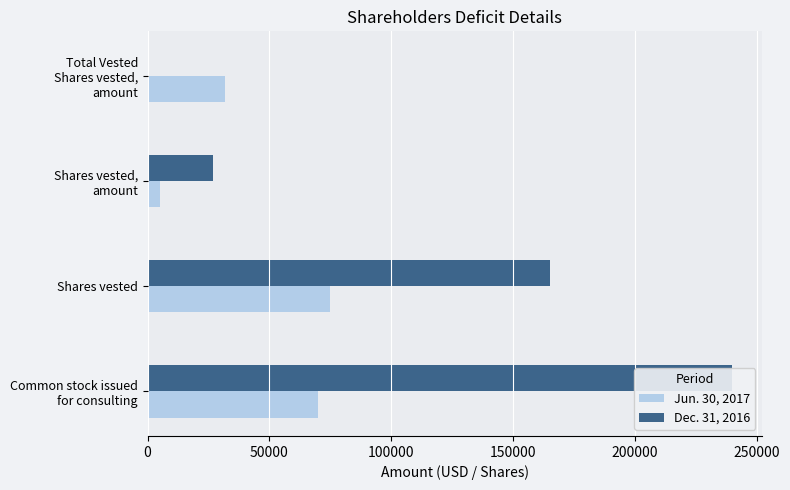

List the series in order of their overall mean, lowest first.

Jun. 30, 2017, Dec. 31, 2016